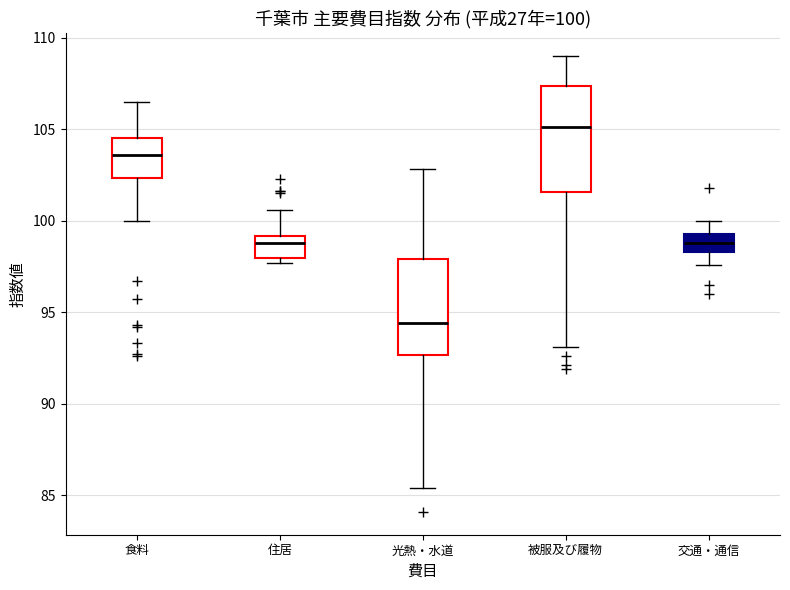

Which box's median line is the lowest?

光熱・水道